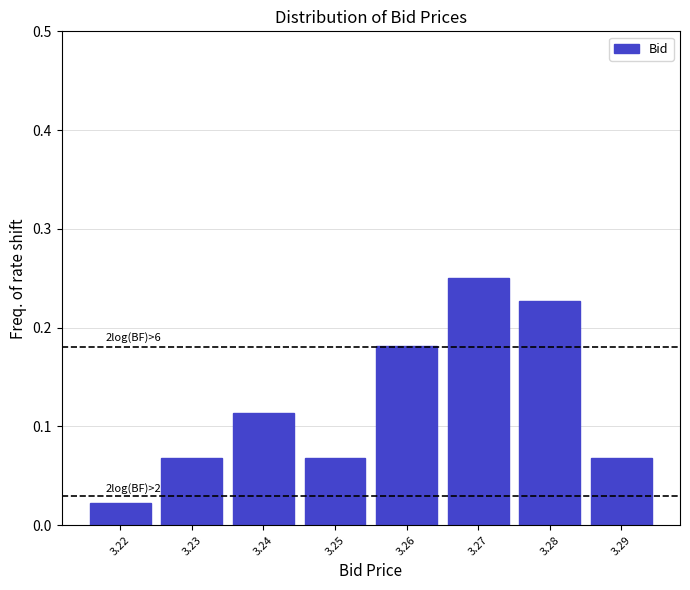

Which range on the x-axis has the tallest bar?

3.265 to 3.275